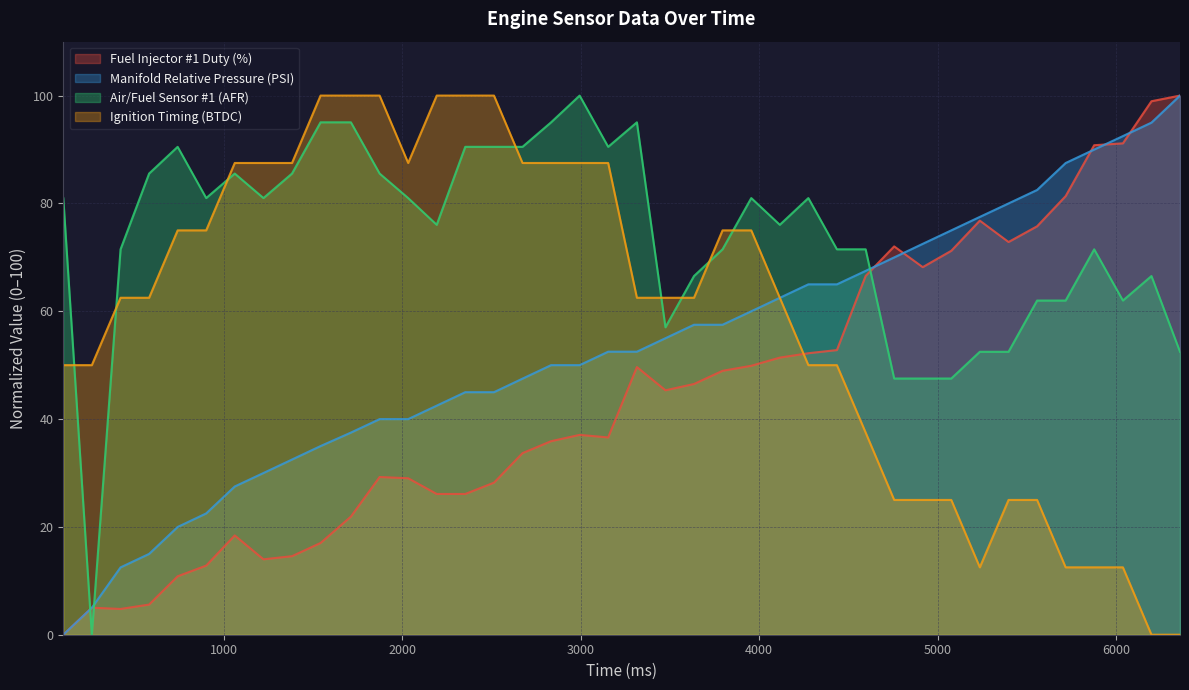

What is the difference between the maximum and minimum values in the Manifold Relative Pressure (PSI) series?

100.0